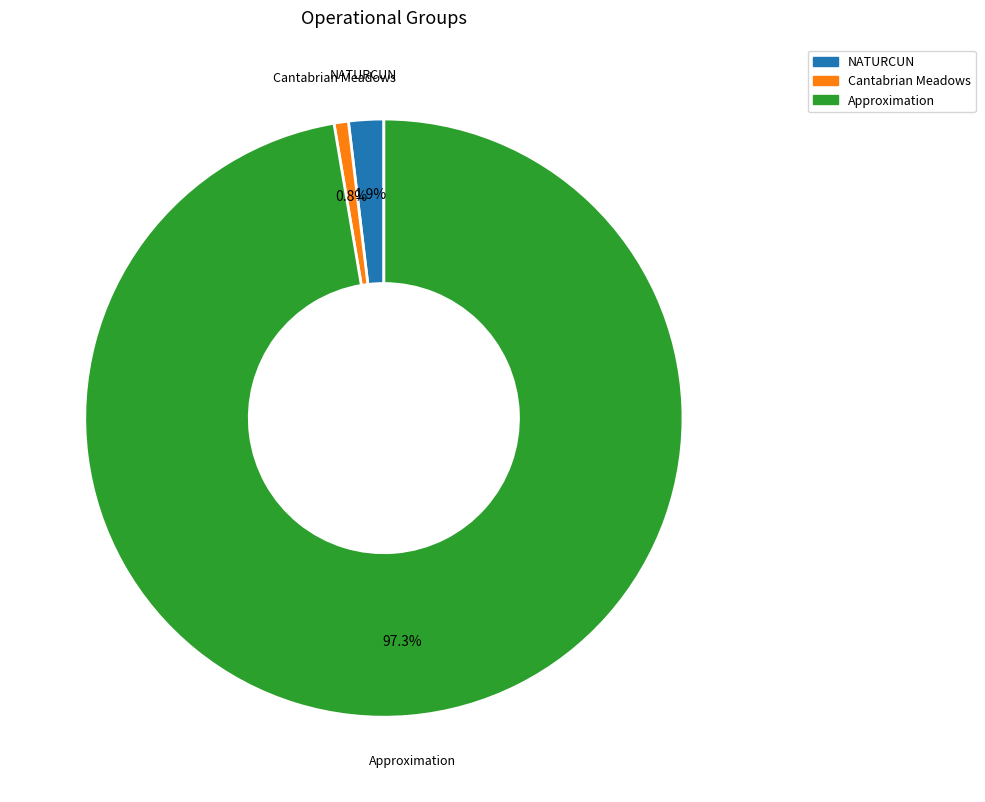

What is the largest slice in the pie chart?

Approximation